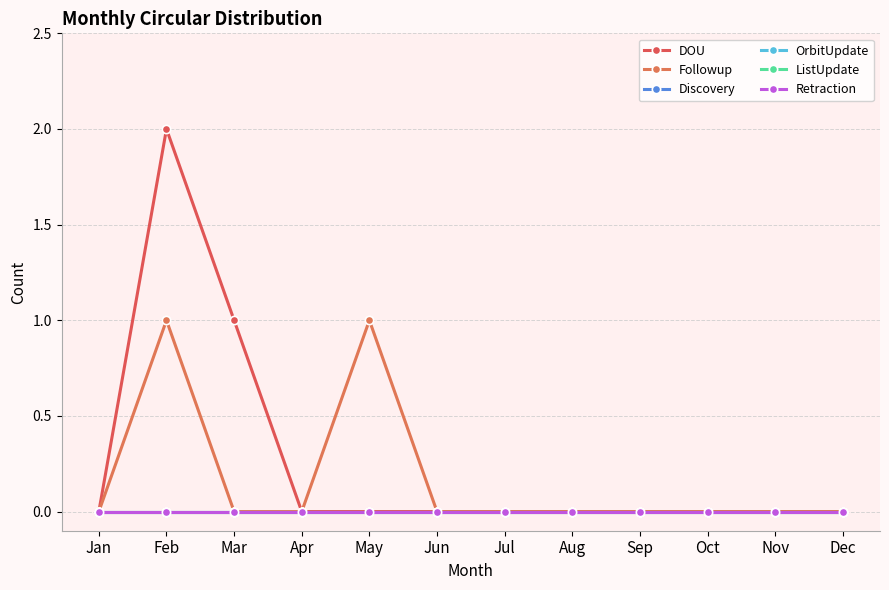

True or false: OrbitUpdate and Followup cross at least once.

False